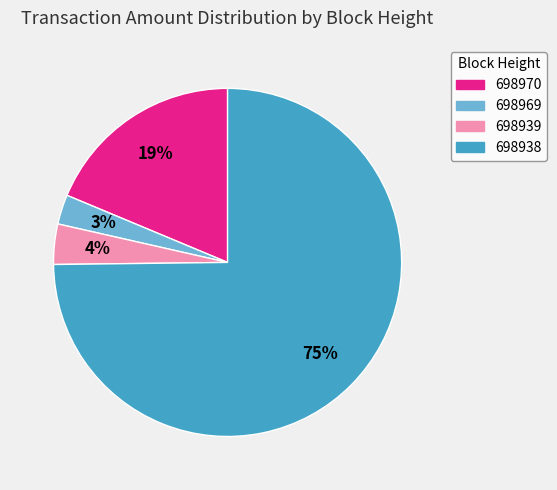

What is the largest slice in the pie chart?

698938